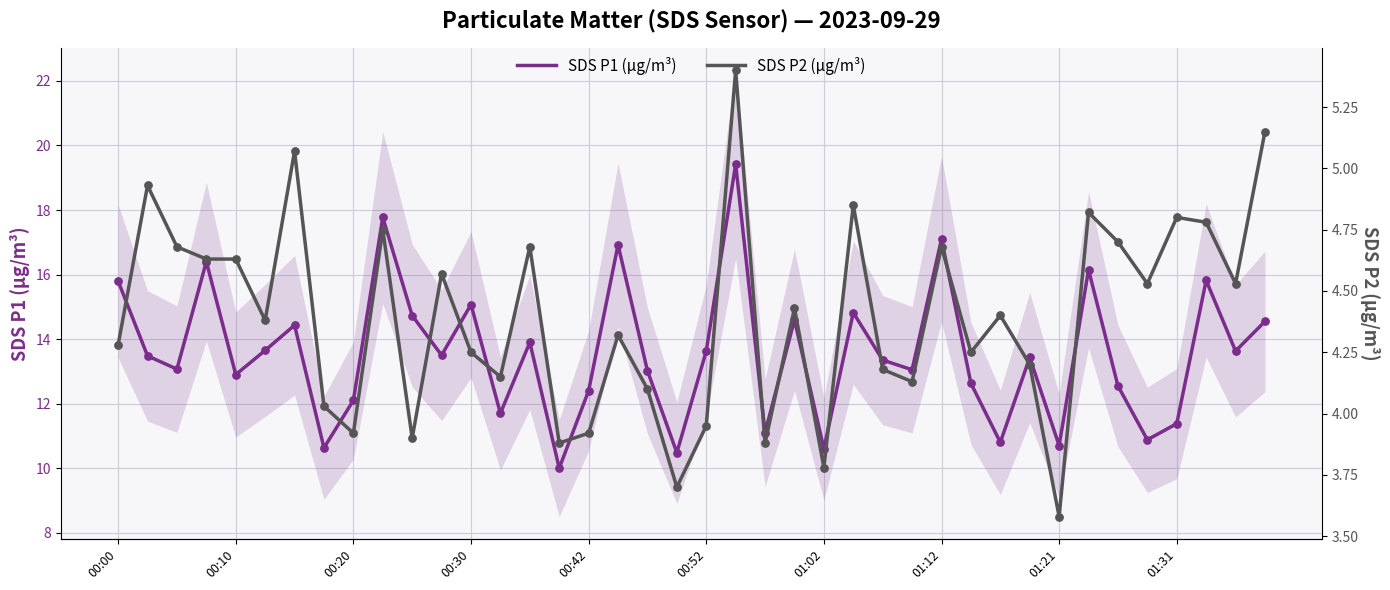

At which category is the sum across all series the highest?

21